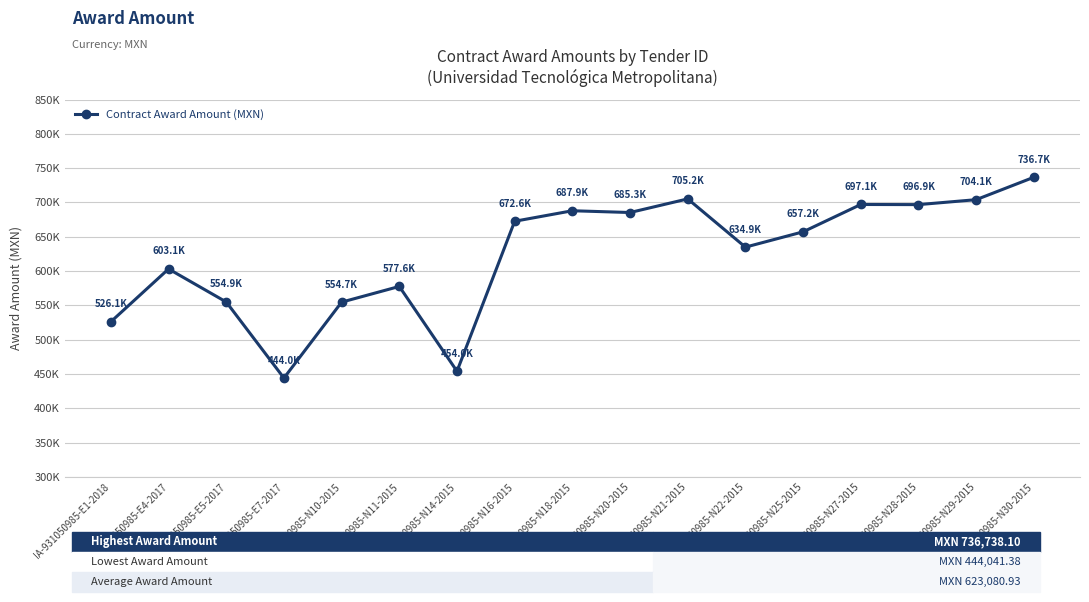

How many lines are shown in the chart?

1